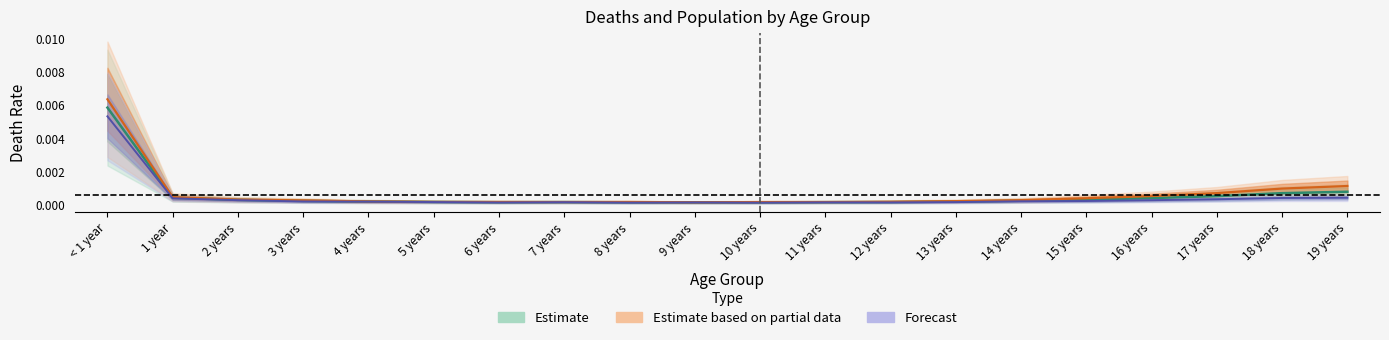

True or false: female_deaths and male_deaths intersect in this chart.

False